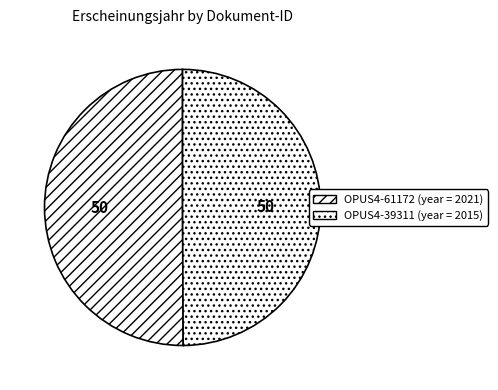

Which slice represents more than half of the pie?

OPUS4-61172